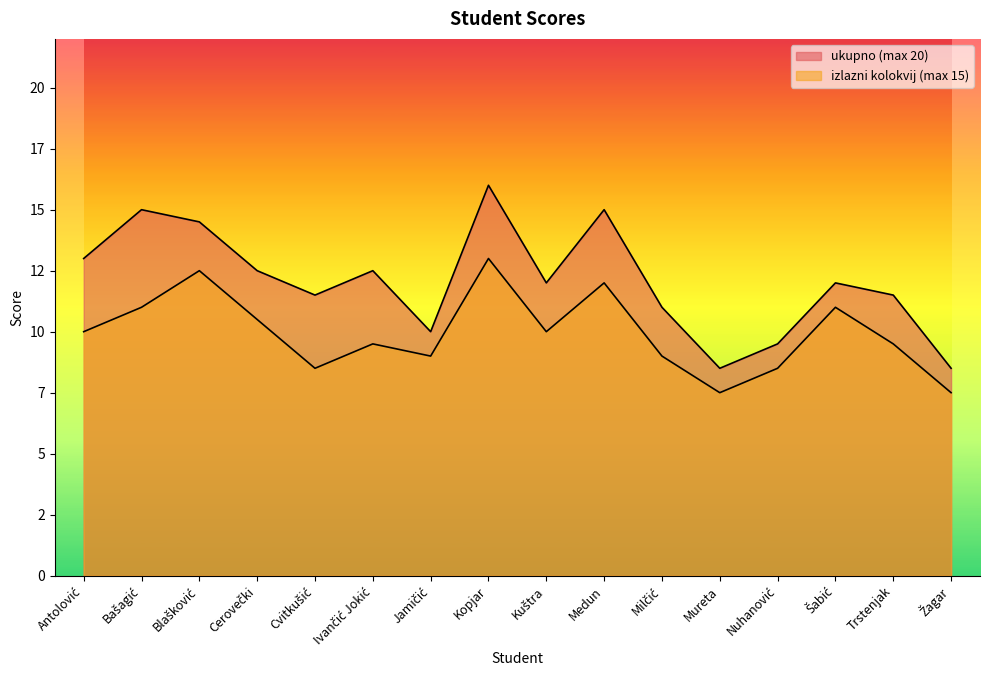

What are all the series names shown in the legend?

ukupno (max 20), izlazni kolokvij (max 15)